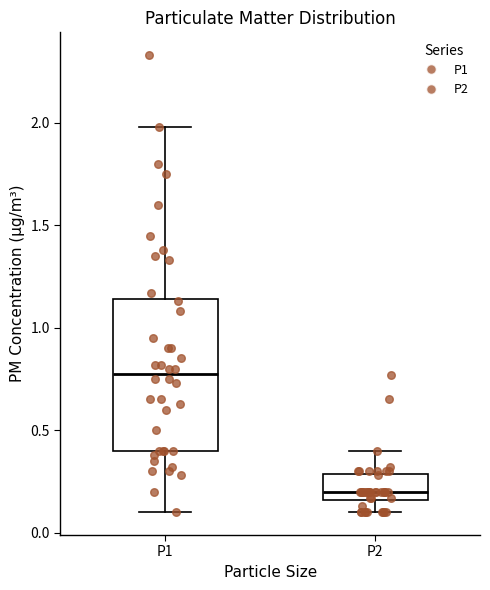

Comparing the boxes themselves (not the whiskers), which one is the tallest?

P1